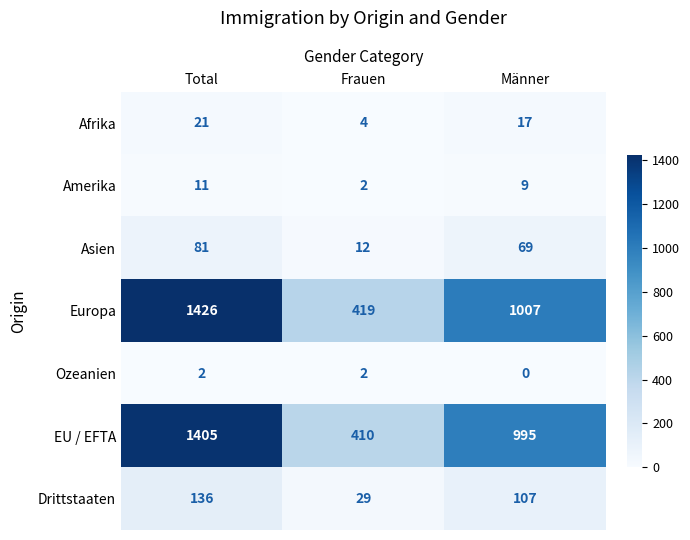

Which series has the largest total across all categories?

Europa